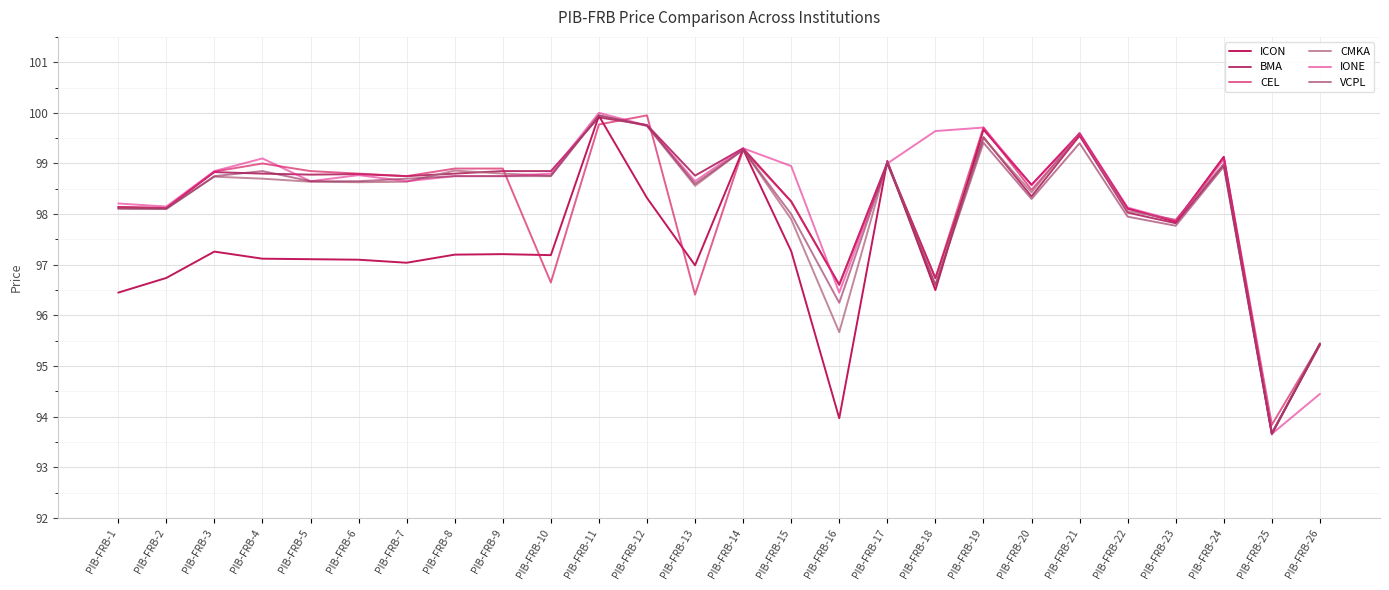

What are all the series names shown in the legend?

ICON, BMA, CEL, CMKA, IONE, VCPL